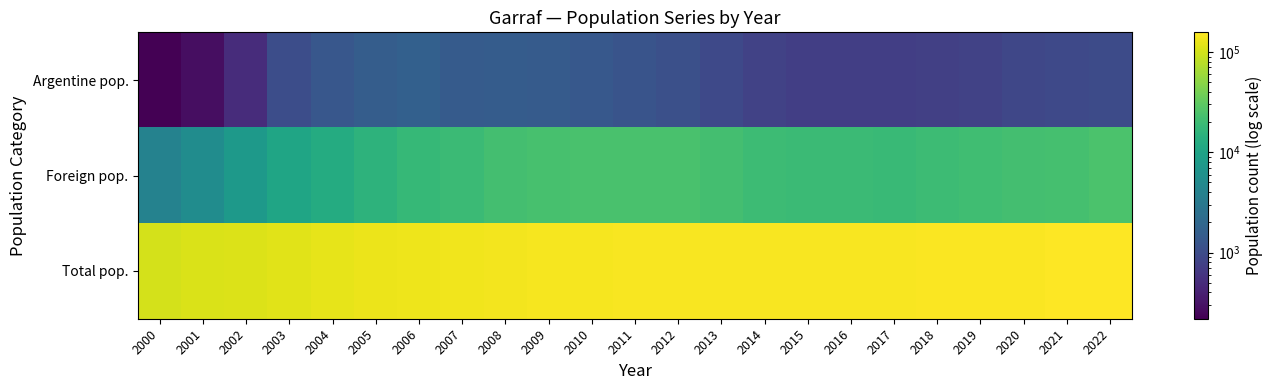

Reading right to left, what are all the values shown in this chart?

Argentine pop.: 2022=979	2021=931	2020=892	2019=797	2018=768	2017=743	2016=743	2015=750	2014=807	2013=941	2012=1080	2011=1205	2010=1349	2009=1434	2008=1496	2007=1463	2006=1646	2005=1532	2004=1290	2003=1043	2002=509	2001=278	2000=219
Foreign pop.: 2022=24077	2021=22806	2020=22168	2019=20945	2018=20025	2017=19040	2016=19182	2015=19216	2014=20049	2013=22214	2012=23534	2011=23786	2010=23490	2009=23019	2008=21812	2007=19299	2006=18101	2005=15503	2004=12414	2003=10325	2002=7512	2001=5323	2000=4053
Total pop.: 2022=156794	2021=154264	2020=152801	2019=150887	2018=149103	2017=147504	2016=146876	2015=145983	2014=145886	2013=146609	2012=147107	2011=146469	2010=144657	2009=143066	2008=140412	2007=136328	2006=133117	2005=127928	2004=122229	2003=117436	2002=111816	2001=107147	2000=103467